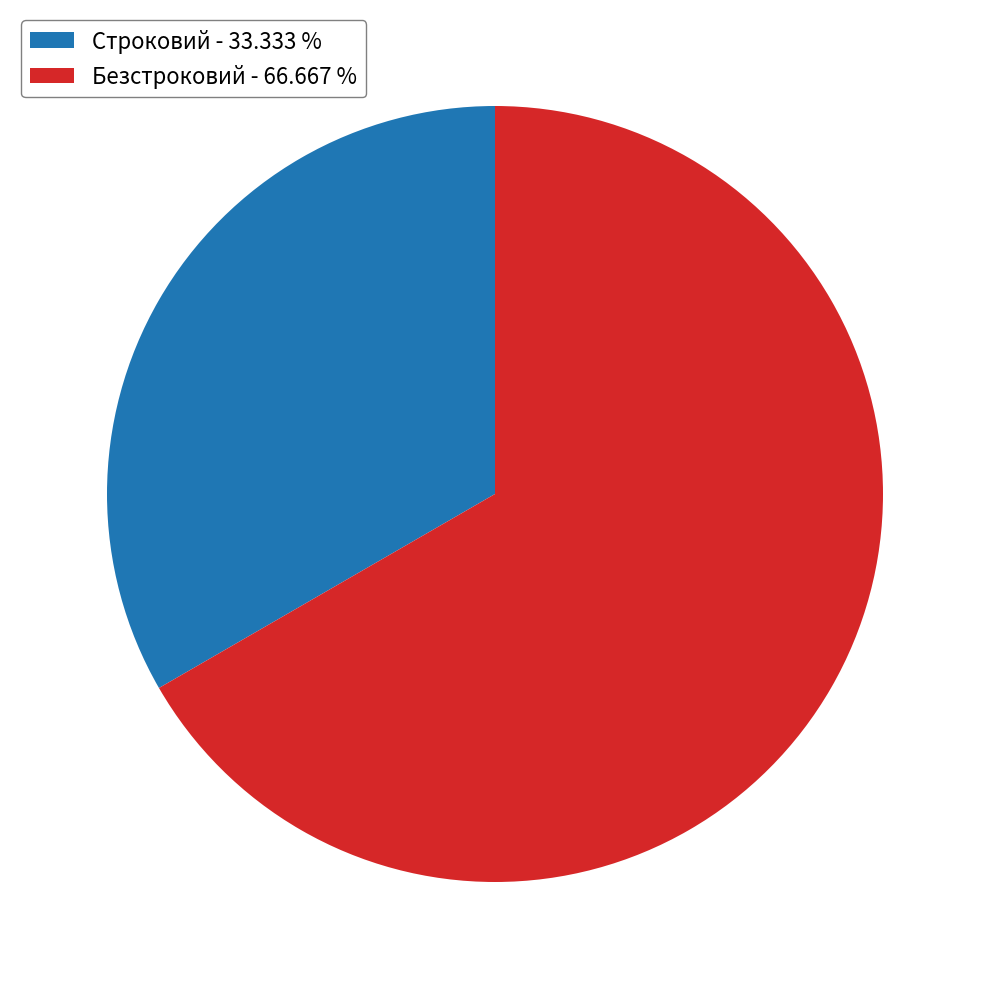

What is the smallest slice in the pie chart?

Строковий